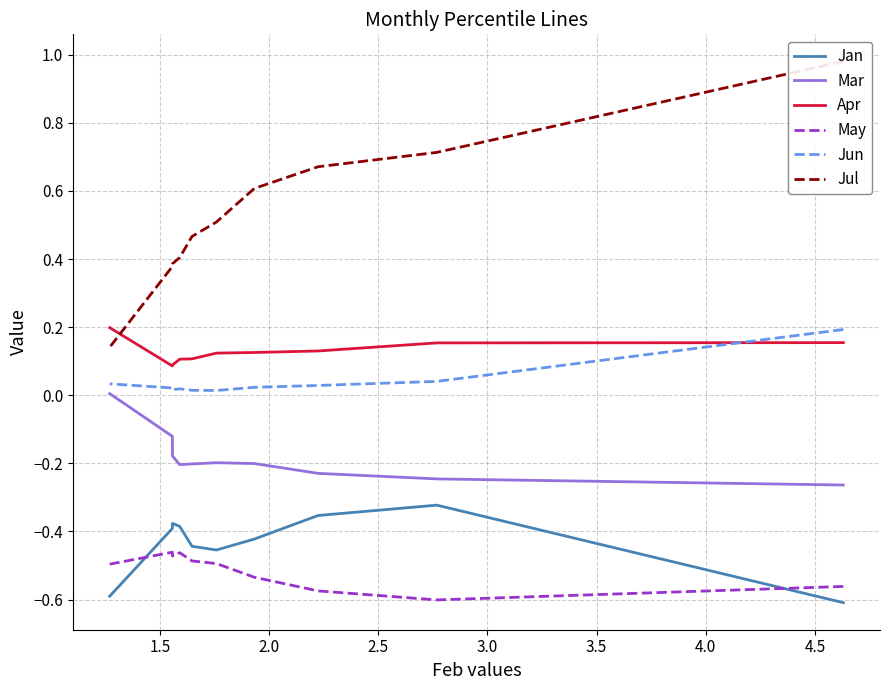

At how many categories does at least one series exceed 0?

10